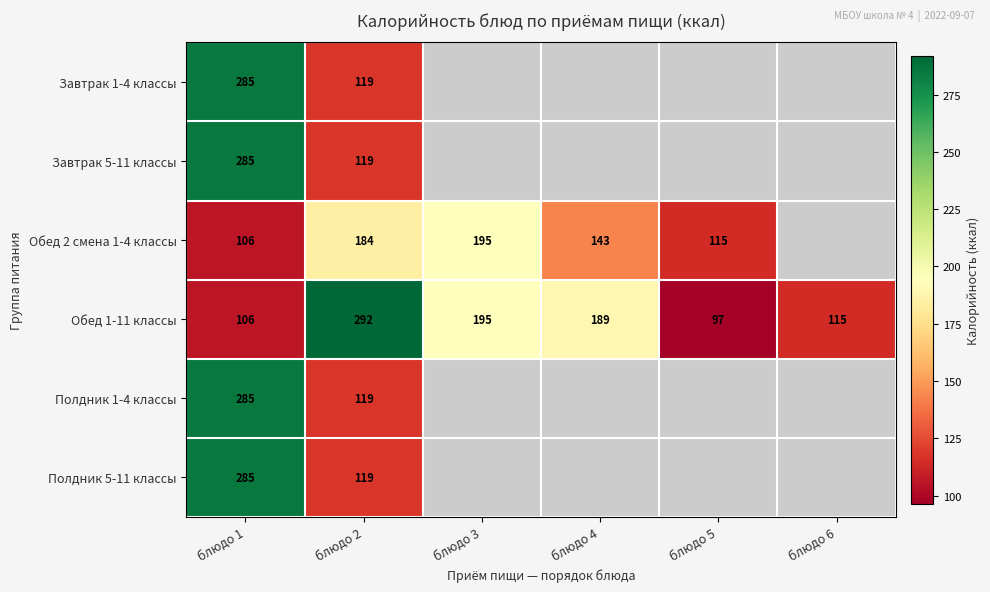

What is the difference between the maximum and minimum values in the Обед 1-11 классы series?

195